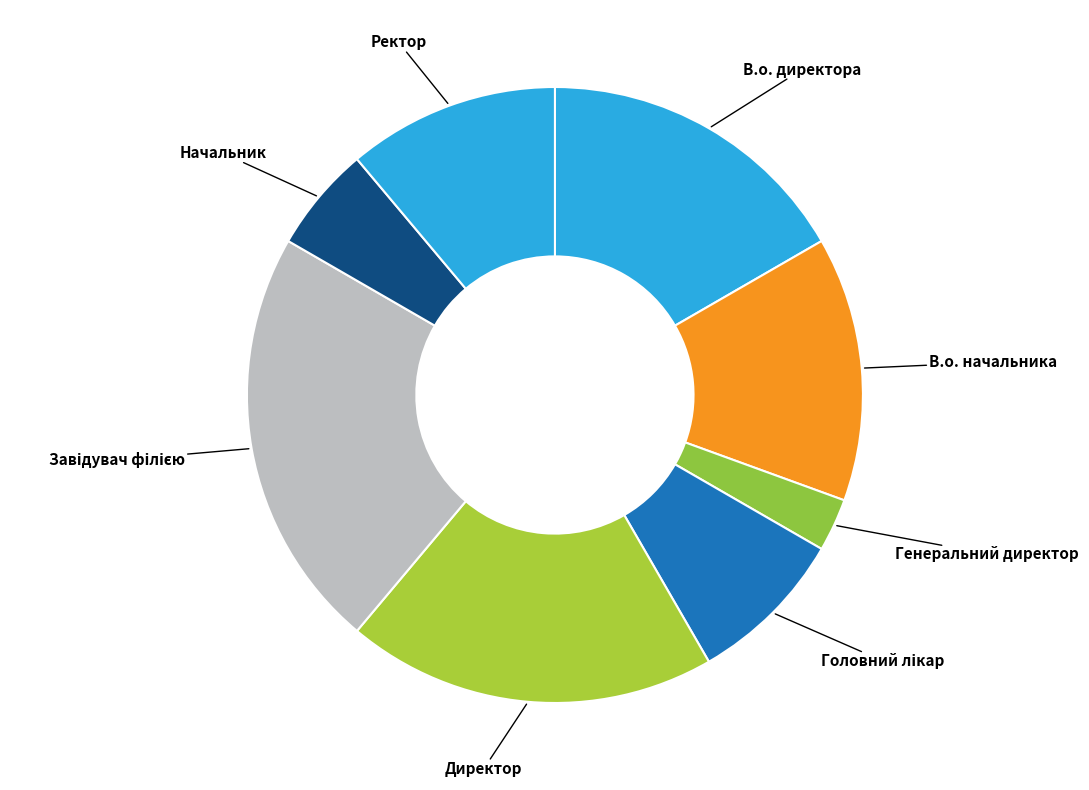

Count the number of slices in the pie.

8